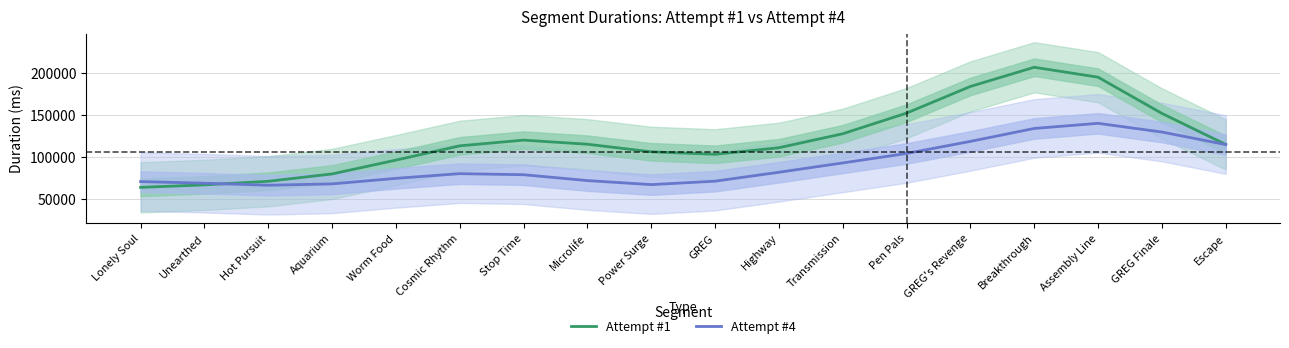

Is the value of Attempt #1 at Escape greater than the value of Attempt #4 at Escape?

Yes